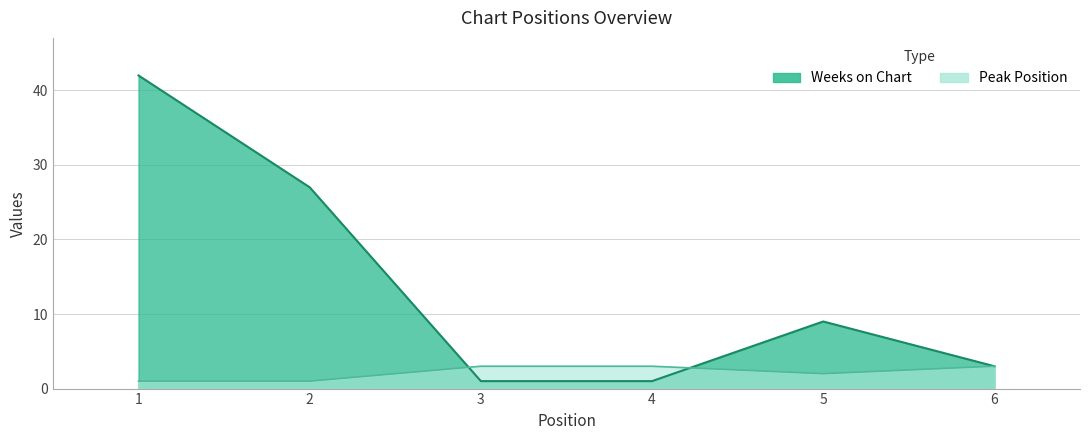

How many interior local peaks does the Weeks on Chart series have?

1